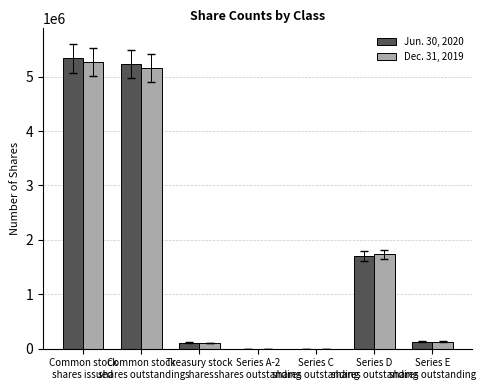

What is the greatest value displayed?

5340162